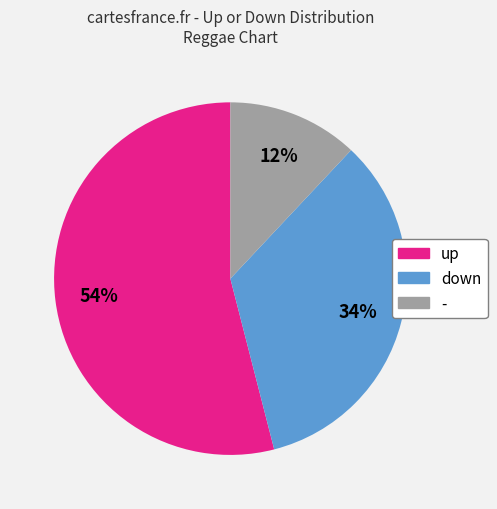

How many segments does this pie chart have?

3